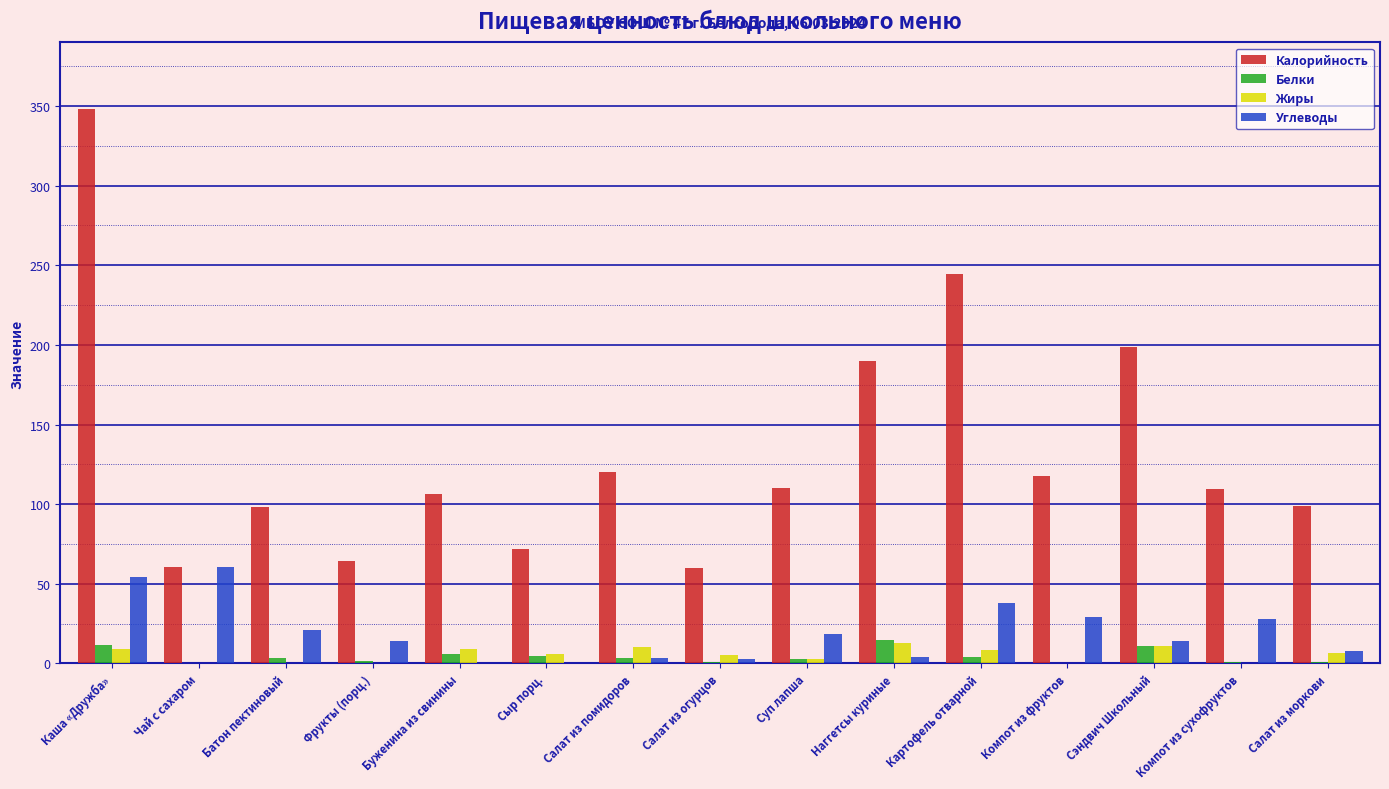

How many groups of bars are there?

15